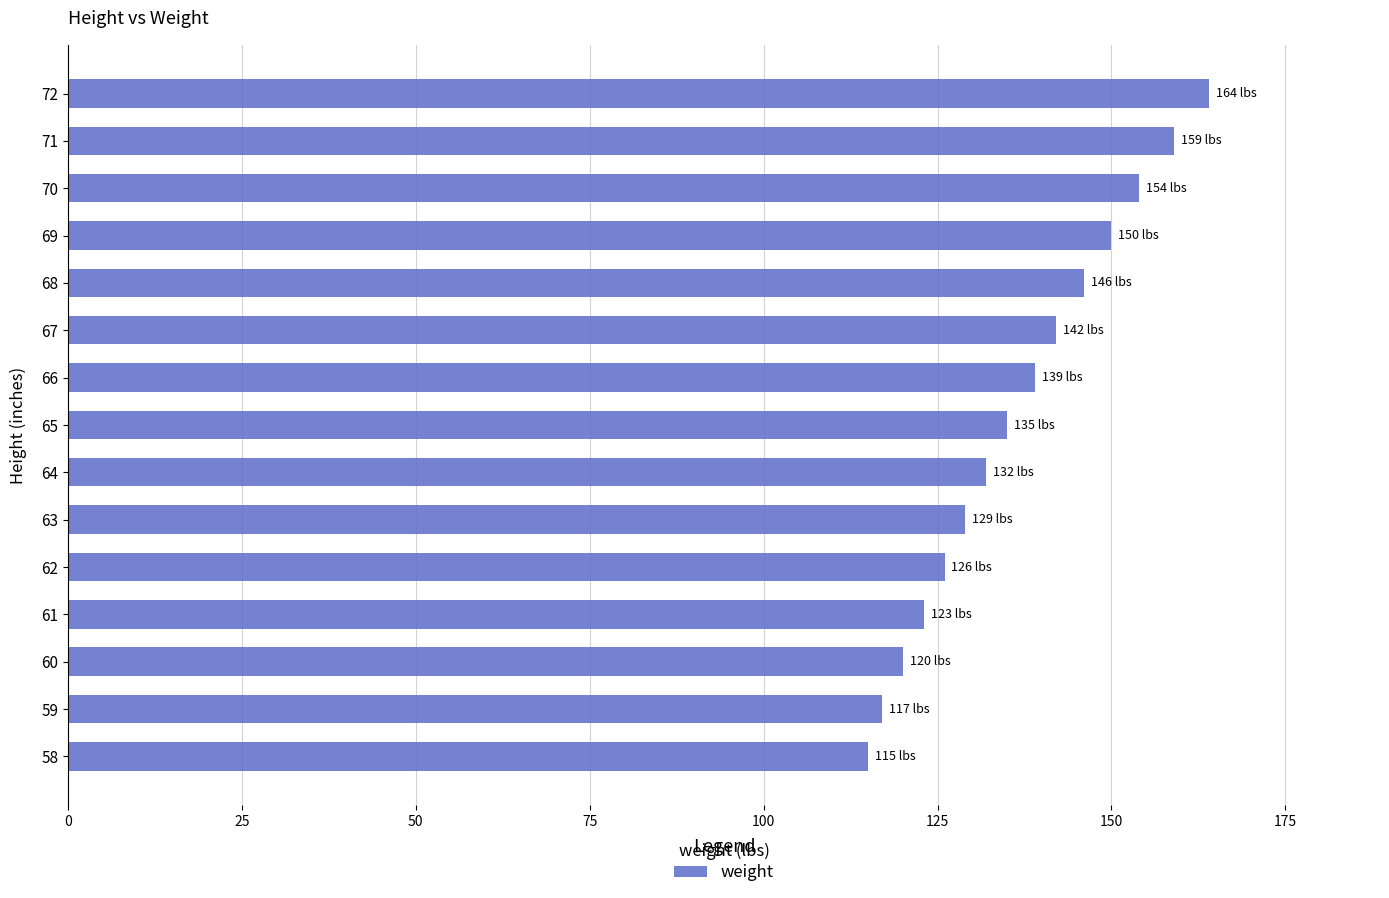

Approximately how many times larger is the value at 63 compared to 69?

0.9